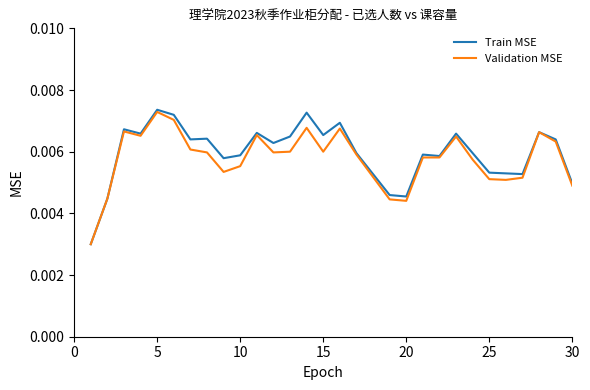

Which series has the largest range (max minus min)?

Train MSE